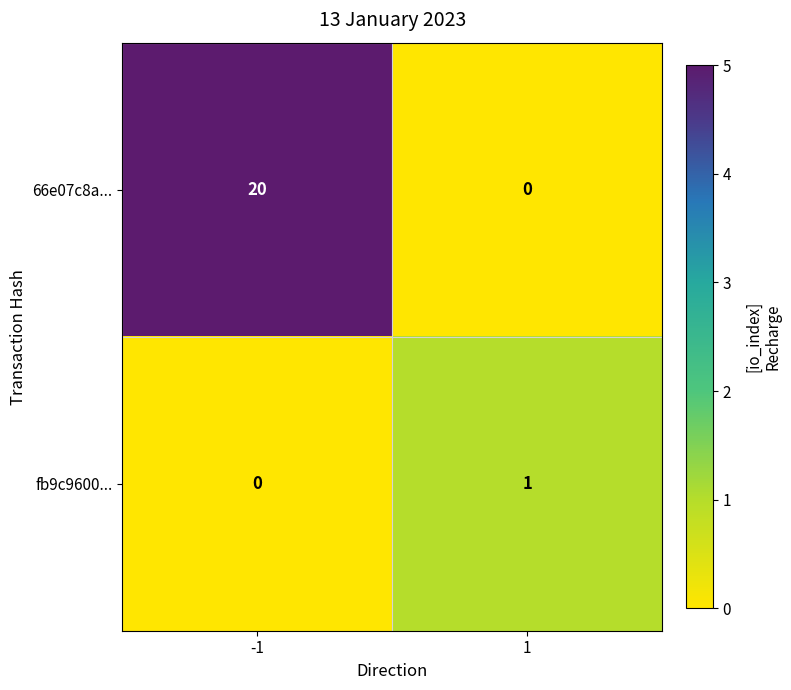

Which series has the largest range (max minus min)?

66e07c8a...